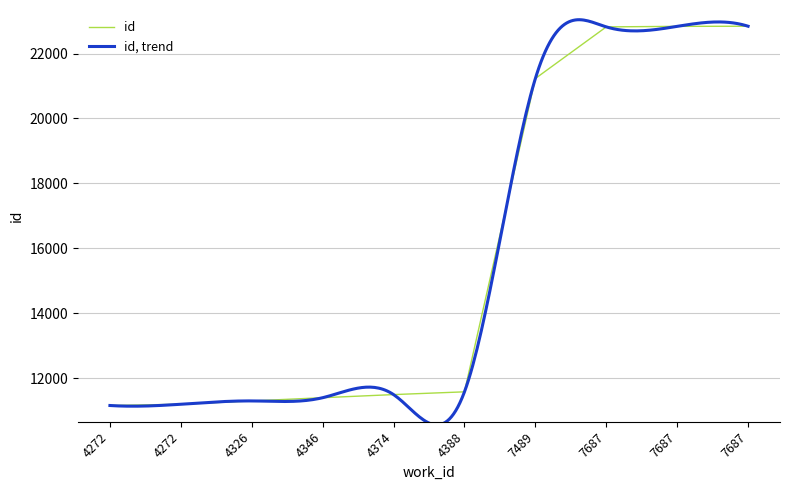

Where does the data first go above 11580?

7489